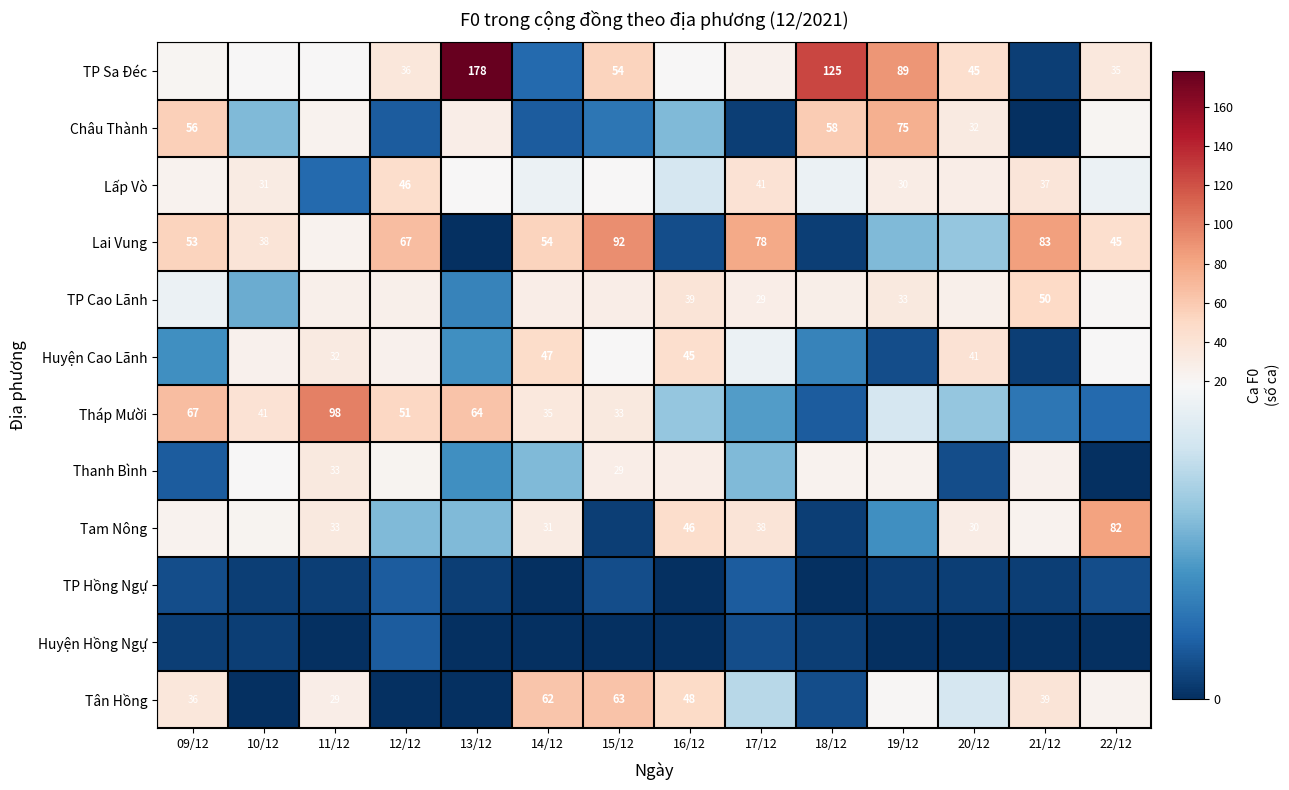

The Huyện Cao Lãnh series shows 18 at 14/12. True or false?

False